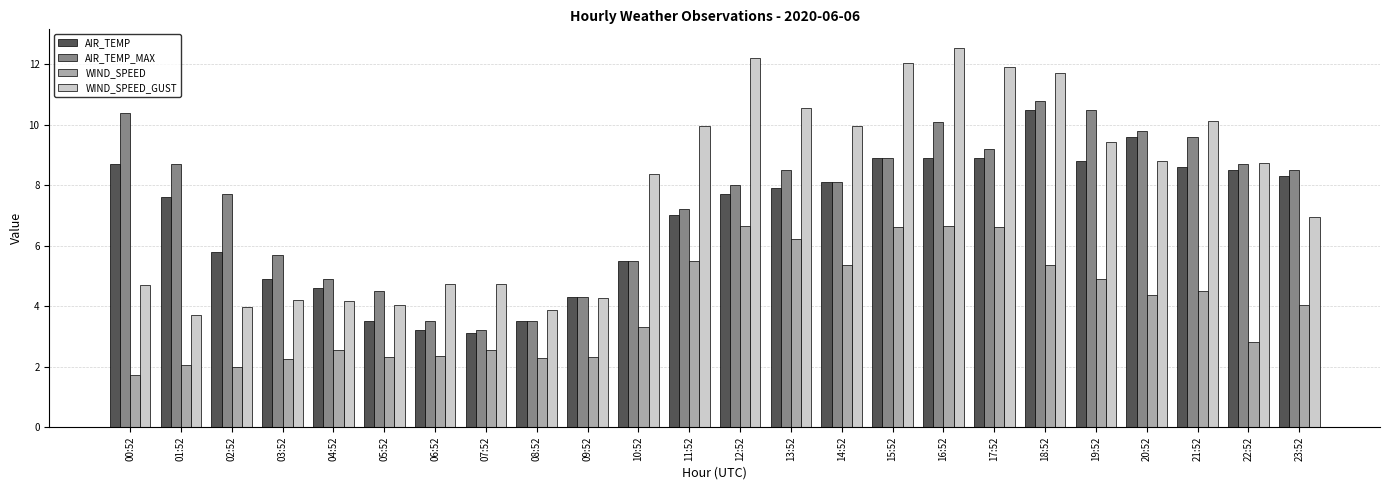

What is the spread (max minus min) of values at 20:52?

5.4